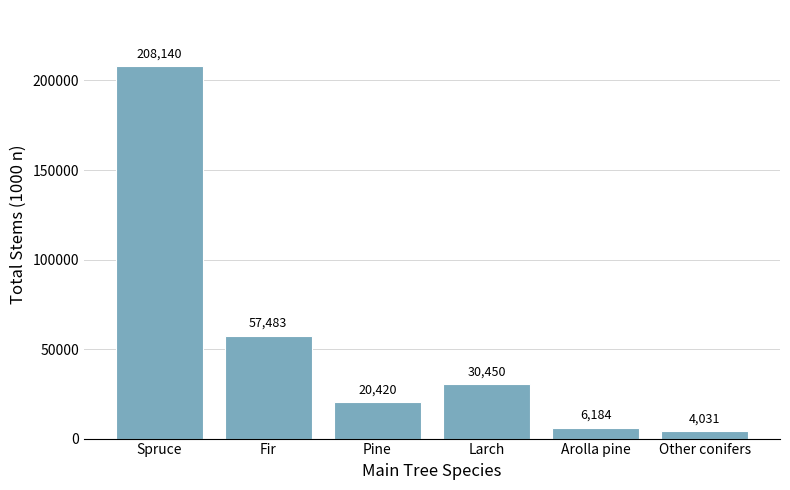

Where does the data first go above 30450?

Spruce